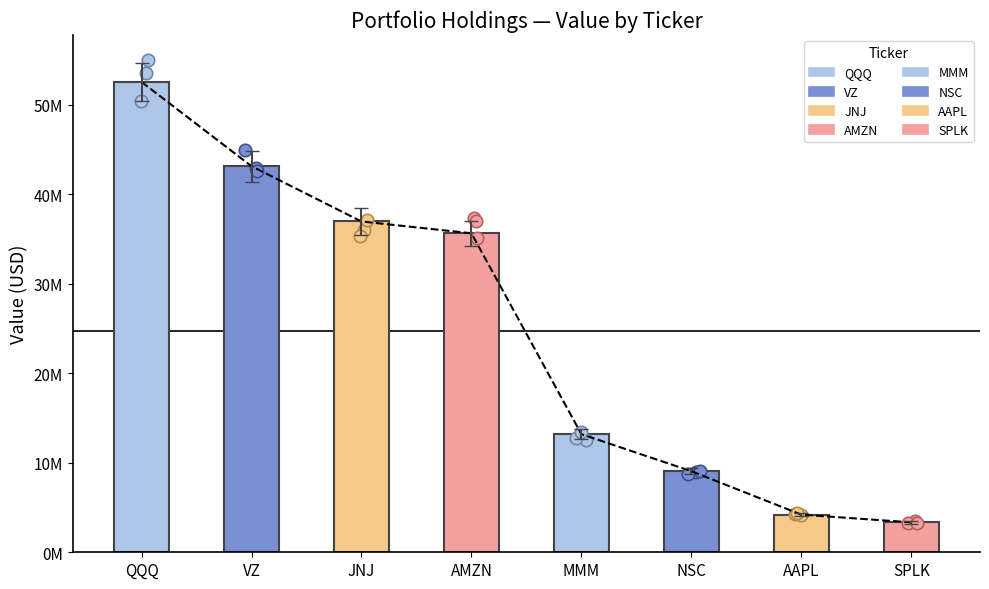

What is the ratio of the value at QQQ to the value at AAPL?

12.5